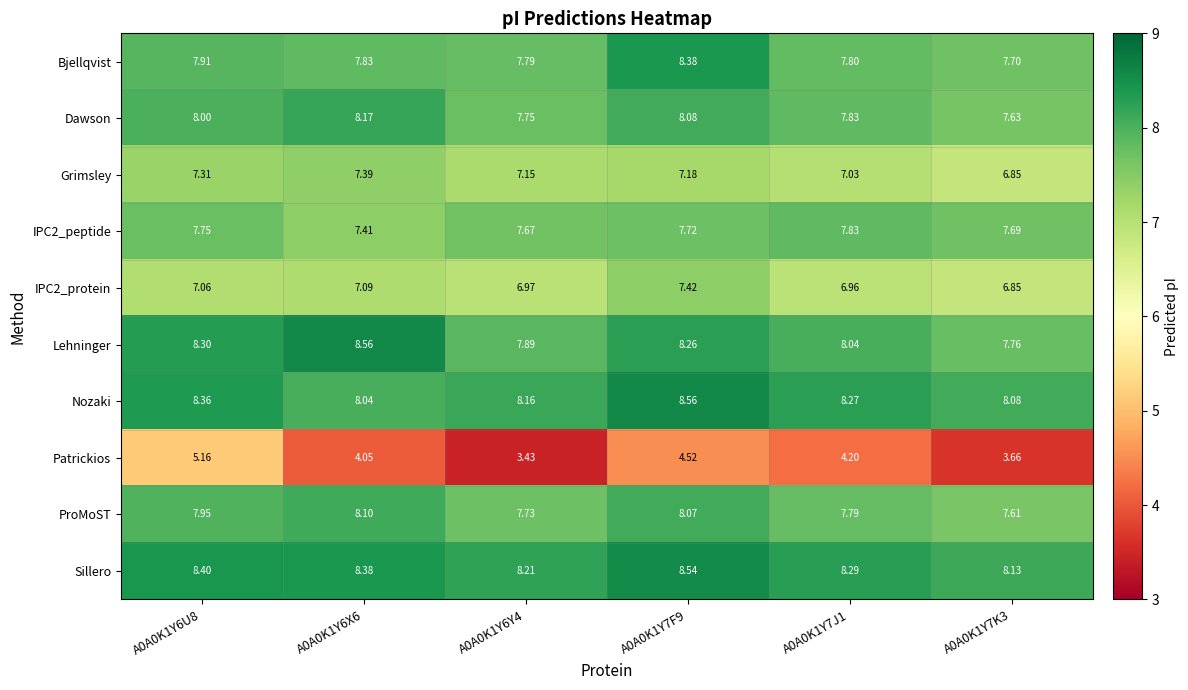

What is the maximum value shown in the chart?

8.6